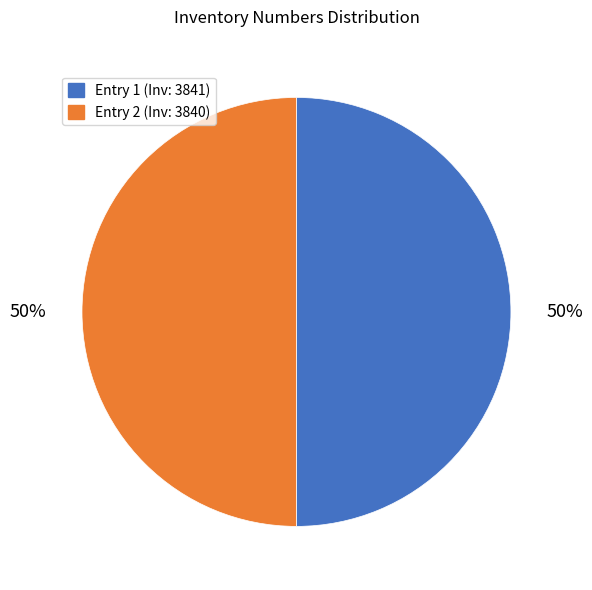

To the nearest percent, what portion does Entry 2 (Inv: 3840) represent?

50%